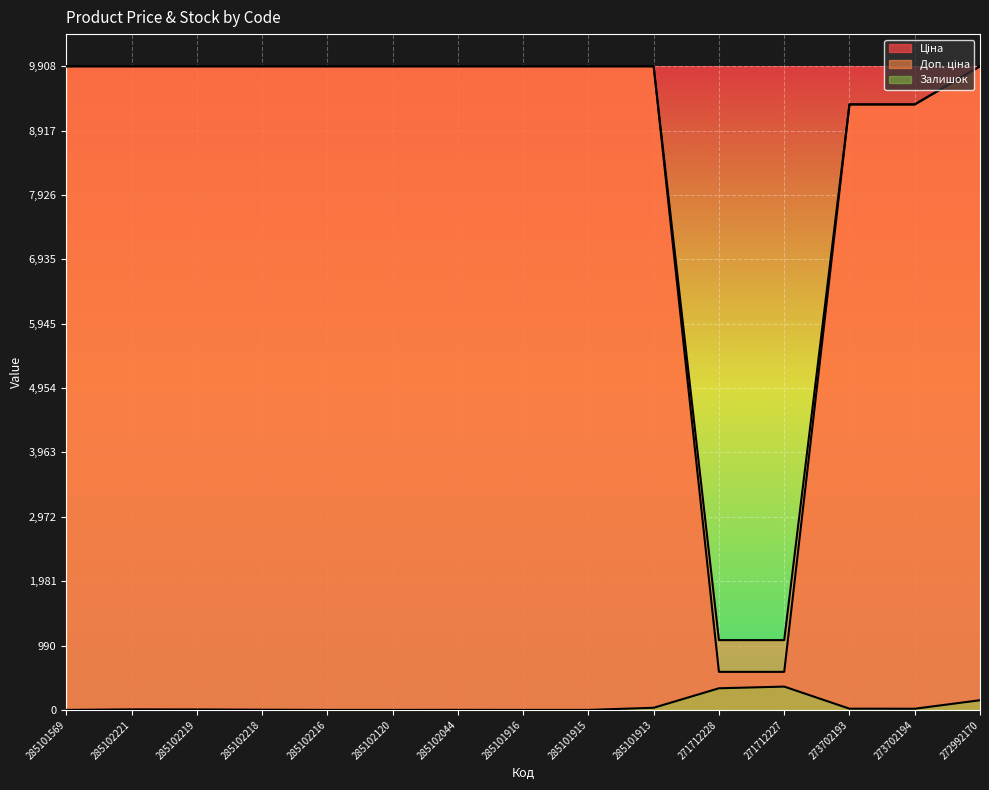

How many data points in Доп. ціна are less than 9908?

4